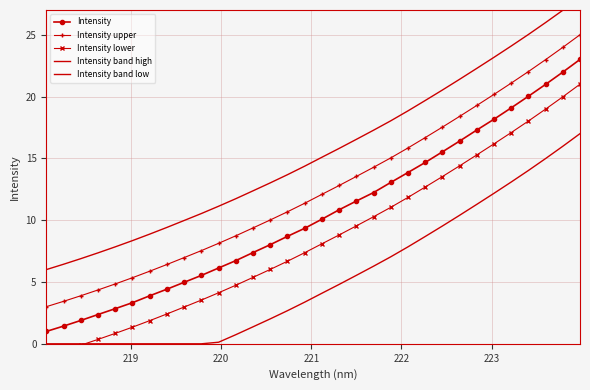

Which series has the largest total across all categories?

Intensity band high